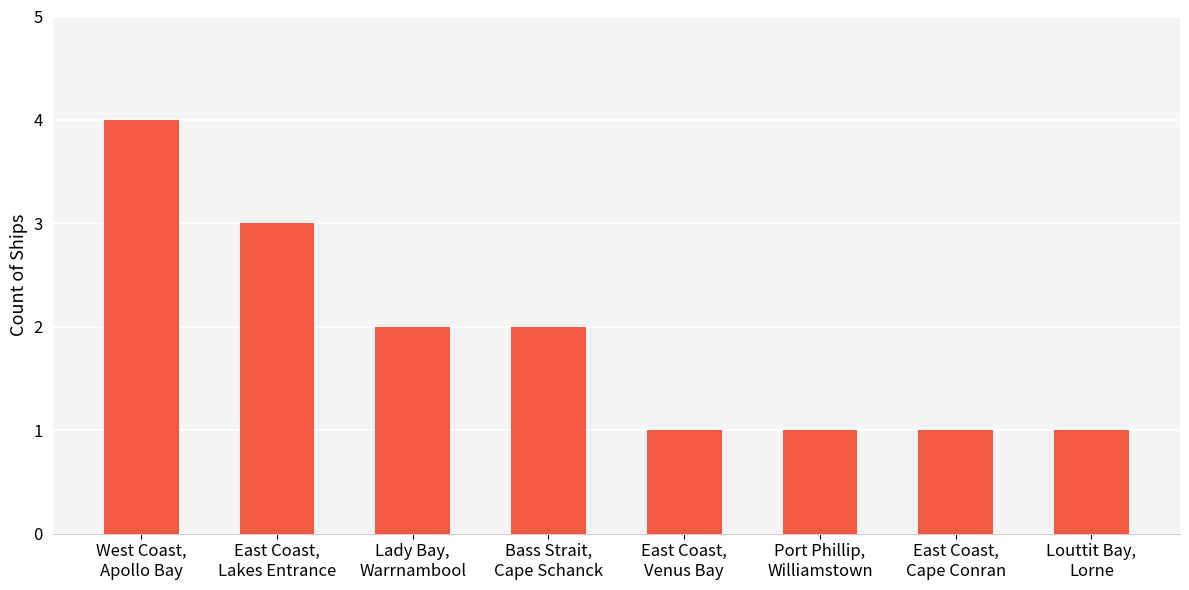

What is the difference between the maximum and minimum values?

3